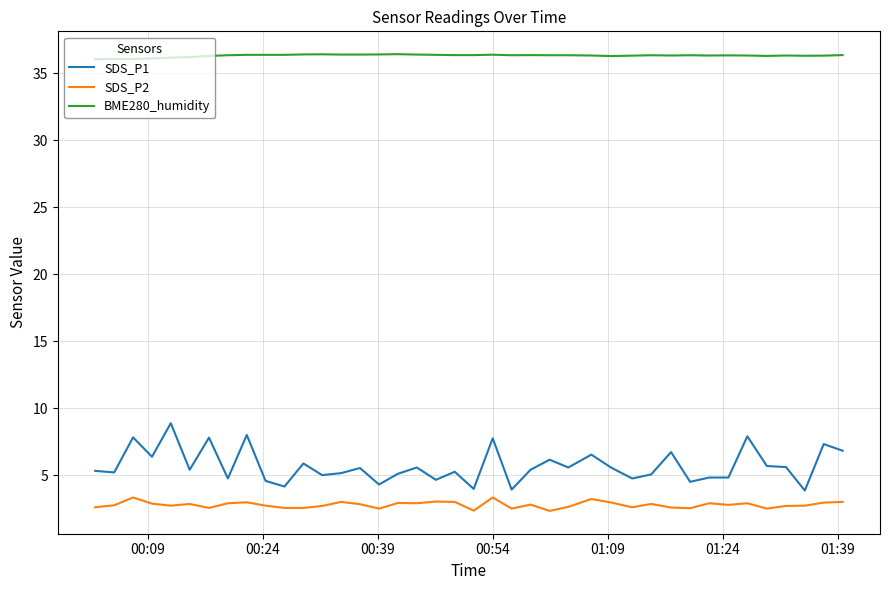

Rank the series by their maximum value, from lowest to highest.

SDS_P2, SDS_P1, BME280_humidity